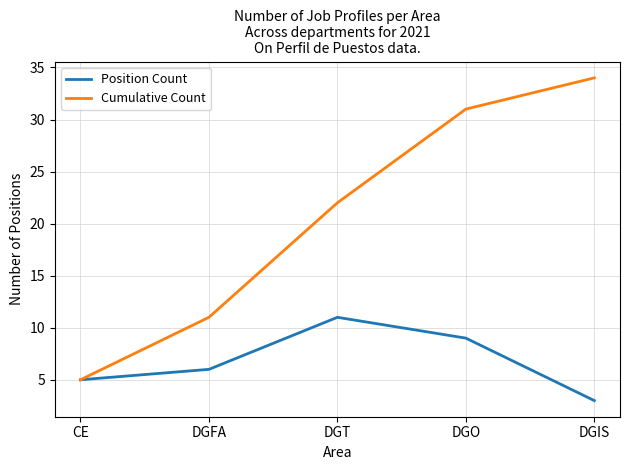

Which series has the largest total across all categories?

Cumulative Count